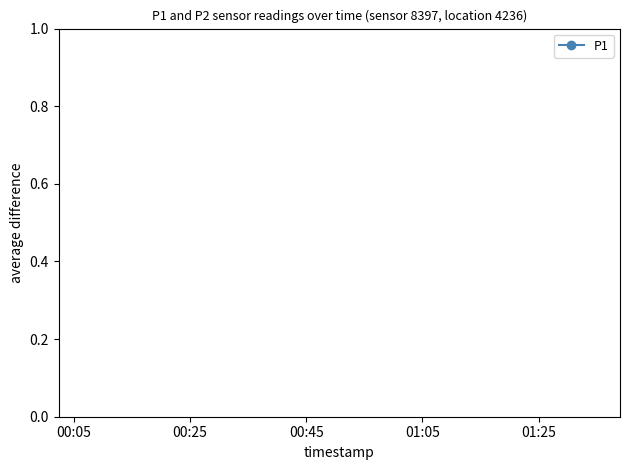

True or false: P2 and P1 intersect in this chart.

False